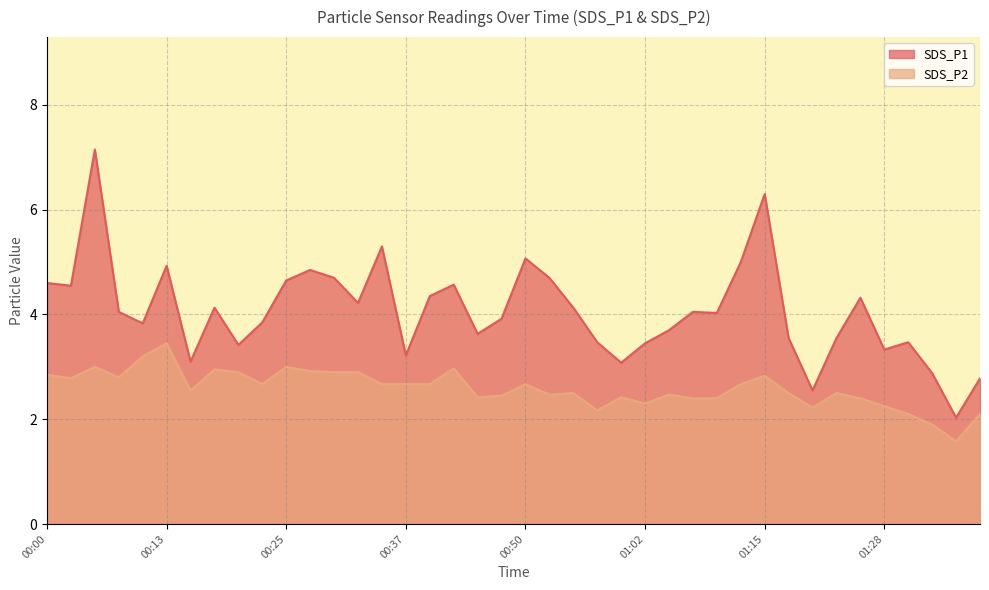

List the labels in order of SDS_P2 value, smallest first.

01:37, 01:34, 01:31, 01:40, 00:57, 01:20, 01:28, 01:02, 01:07, 01:10, 01:25, 00:45, 01:00, 00:47, 00:52, 01:05, 00:55, 01:17, 01:23, 00:15, 00:23, 00:35, 00:37, 00:40, 00:50, 01:12, 00:02, 00:08, 01:15, 00:00, 00:20, 00:30, 00:32, 00:28, 00:18, 00:42, 00:05, 00:25, 00:10, 00:13